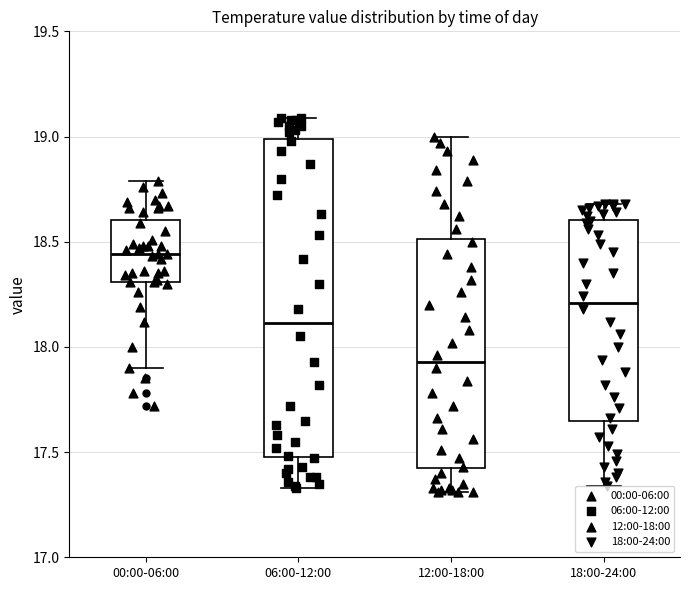

Reading left to right, read every box against the y-axis: the position of its median line, the range the box covers, and the ends of its whiskers. The values are not printed on the chart, so give them approximately, as read against the axis.

00:00-06:00: median 18.45, box 18.30 to 18.60, whiskers 17.90 to 18.80
06:00-12:00: median 18.10, box 17.50 to 19.00, whiskers 17.35 to 19.10
12:00-18:00: median 17.95, box 17.40 to 18.50, whiskers 17.30 to 19.00
18:00-24:00: median 18.20, box 17.65 to 18.60, whiskers 17.35 to 18.70